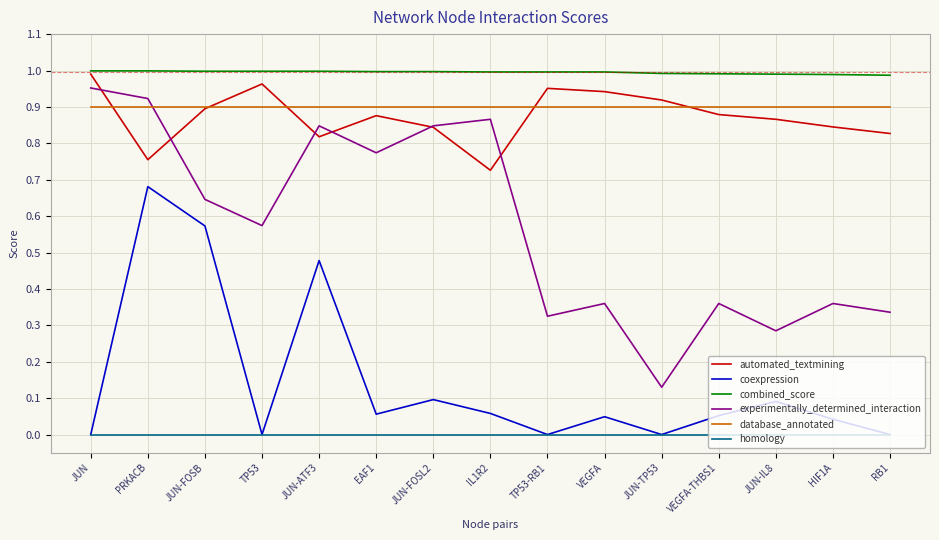

At which label does automated_textmining reach its peak?

JUN